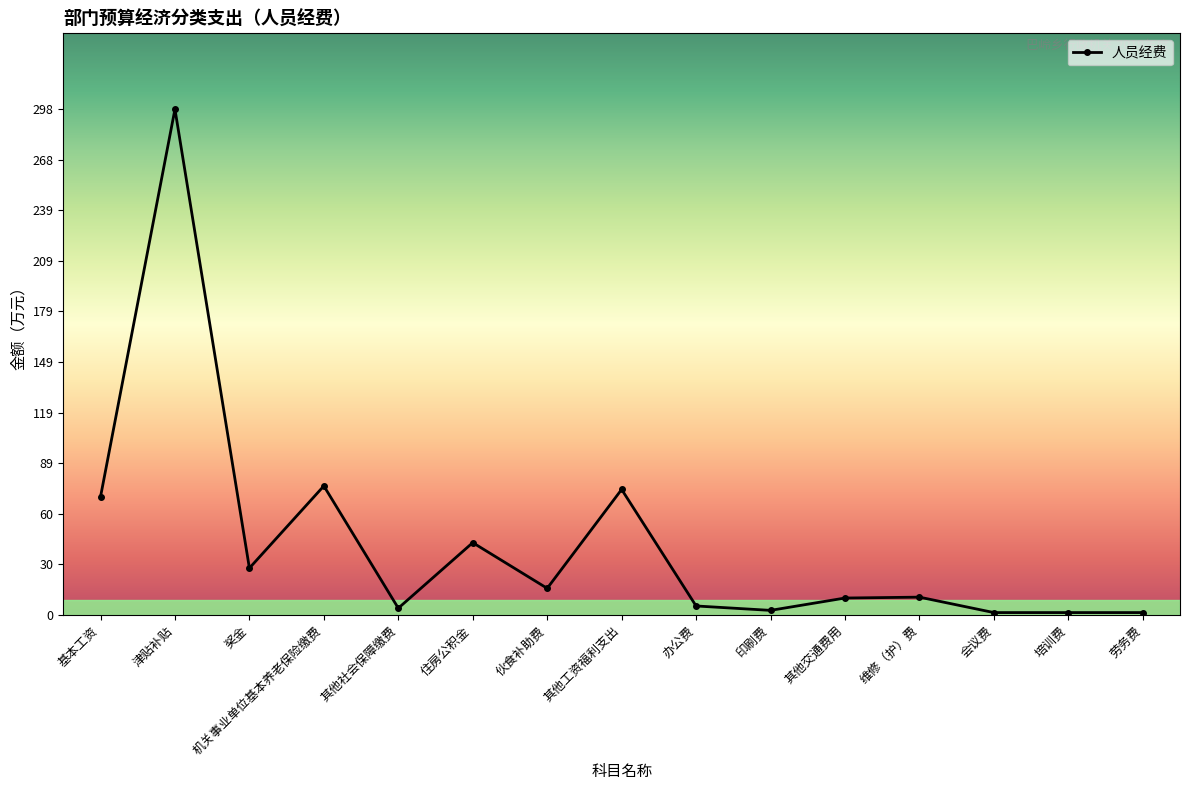

What is the sum of all values?

639.0